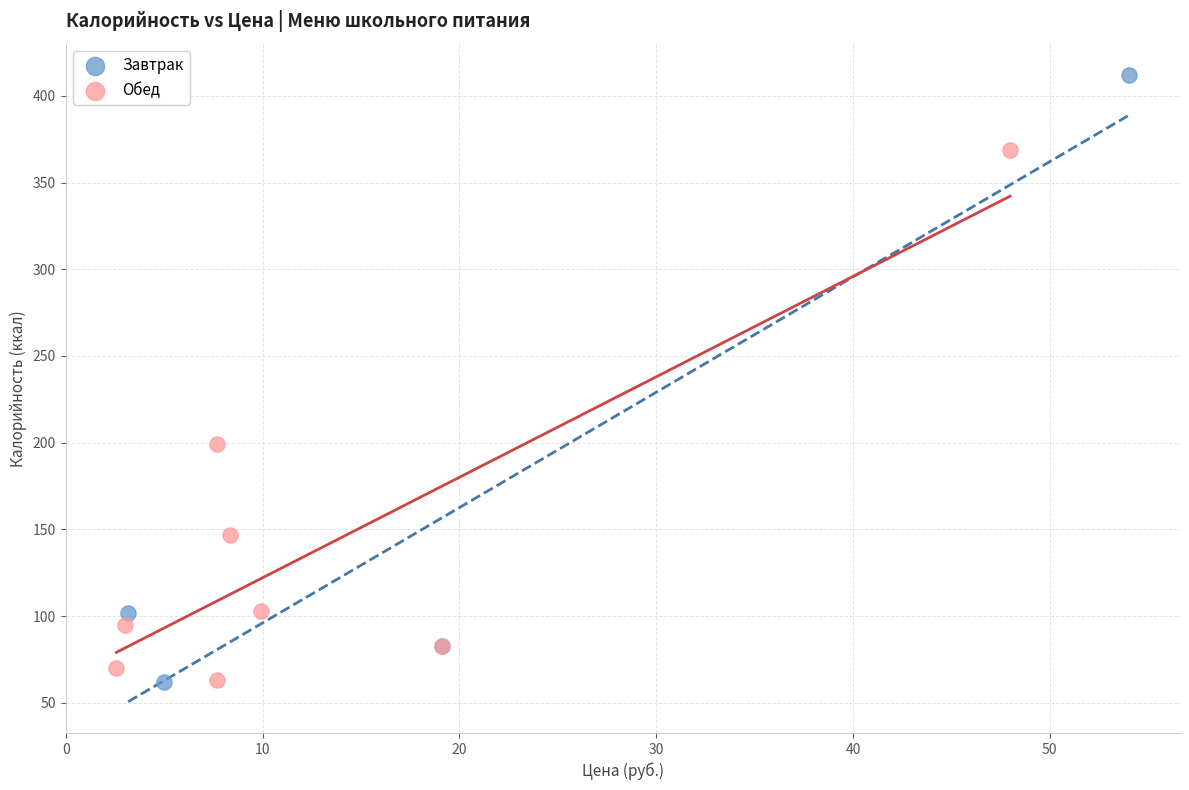

Which series has the widest spread of Y values?

Завтрак